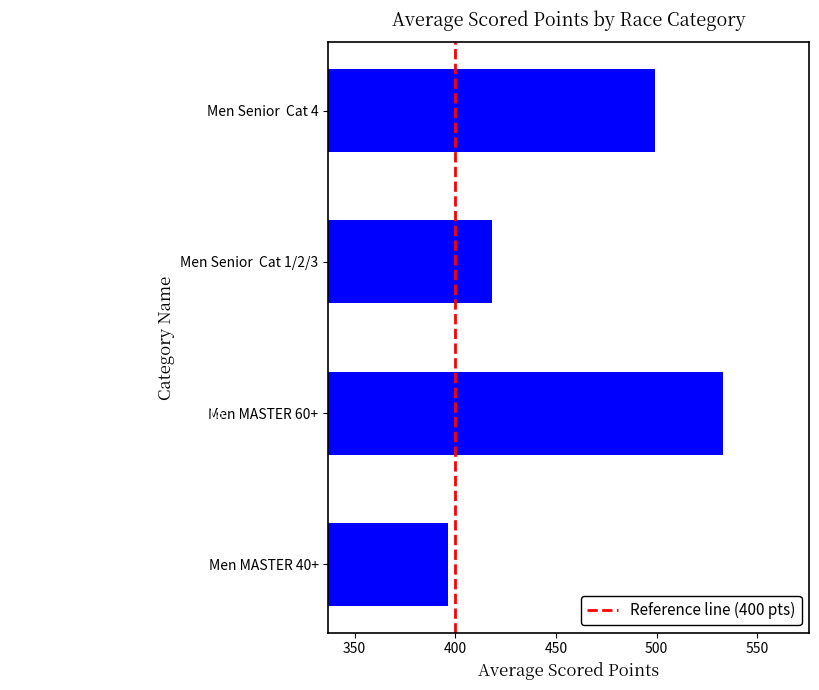

Are the bars grouped side by side (vs. stacked)?

No